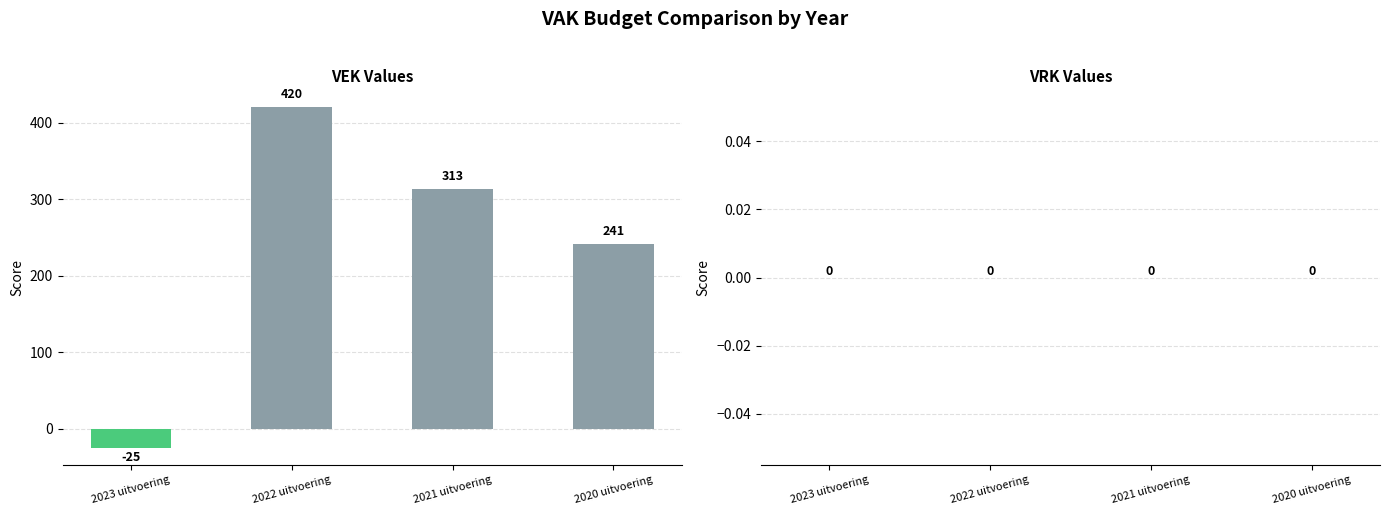

What is the label of the 3rd bar from the right?

2022 uitvoering